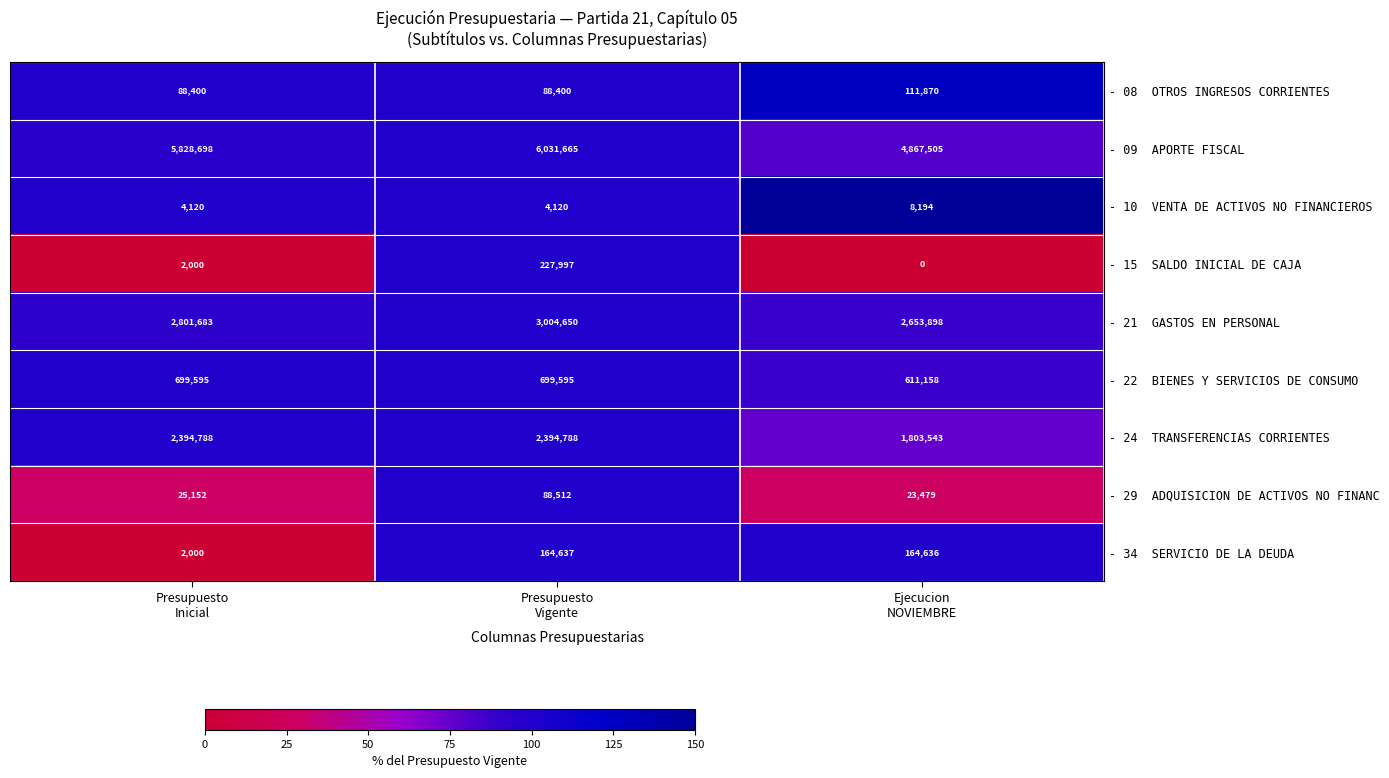

At how many categories does at least one series exceed 4188276?

3